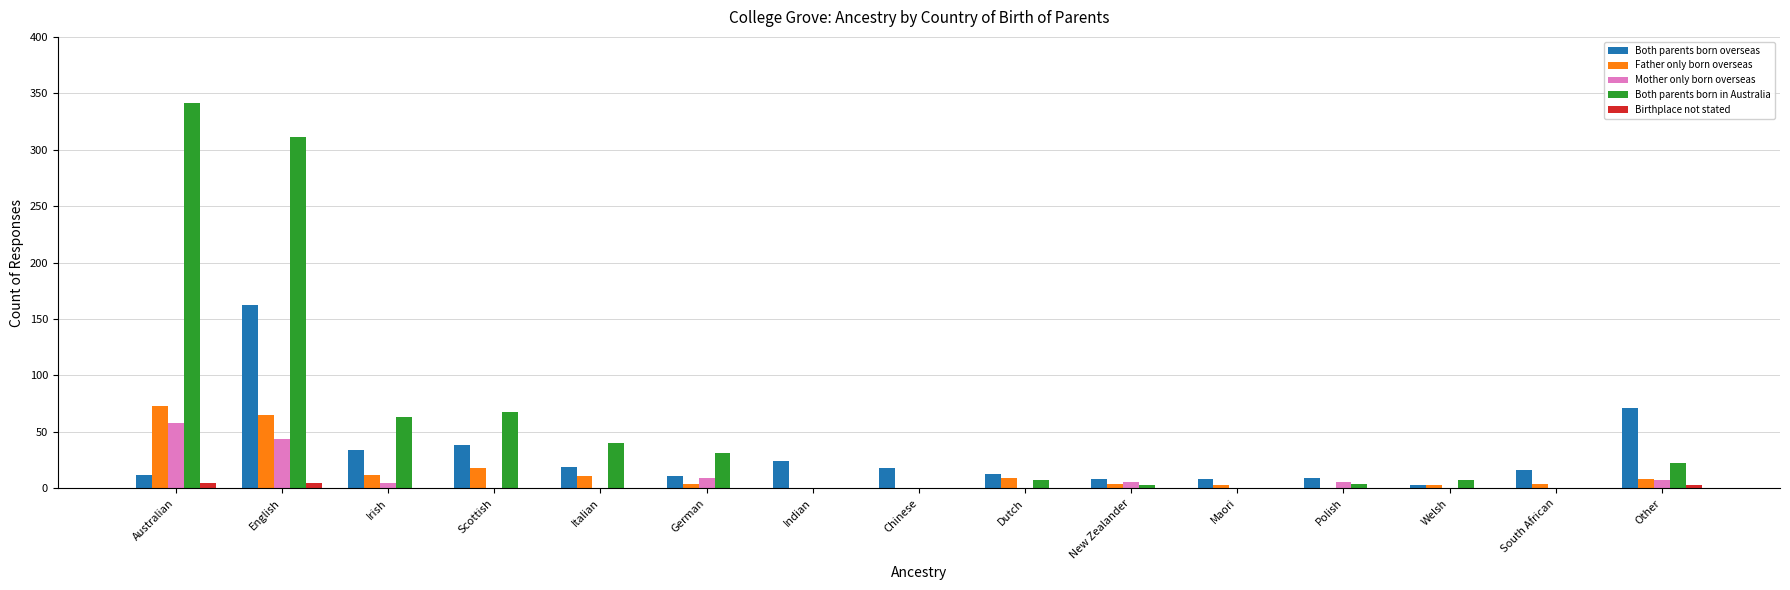

Where is Both parents born overseas nearest to the value 82?

Other